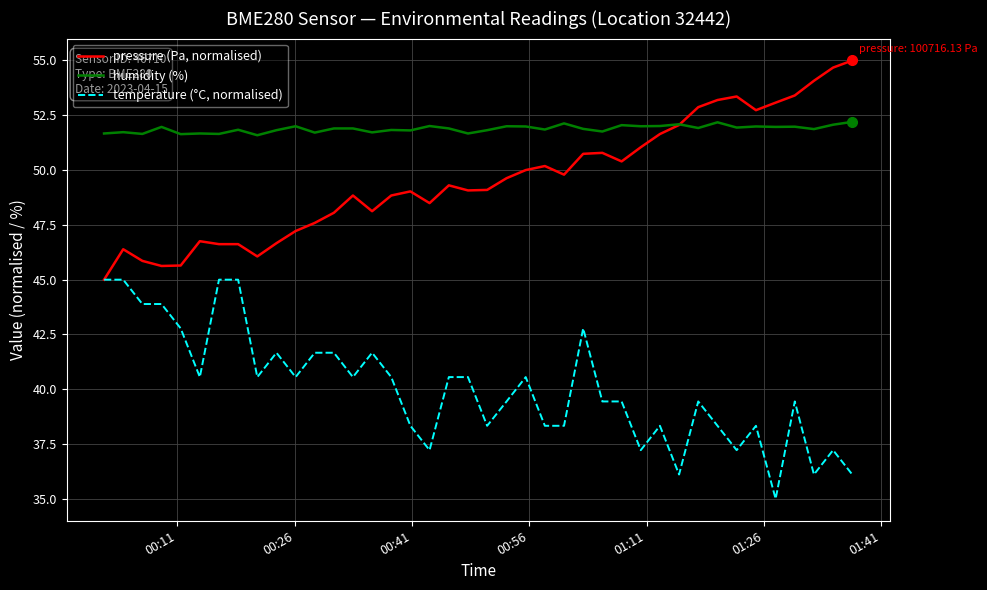

What is the smallest value displayed?

35.0